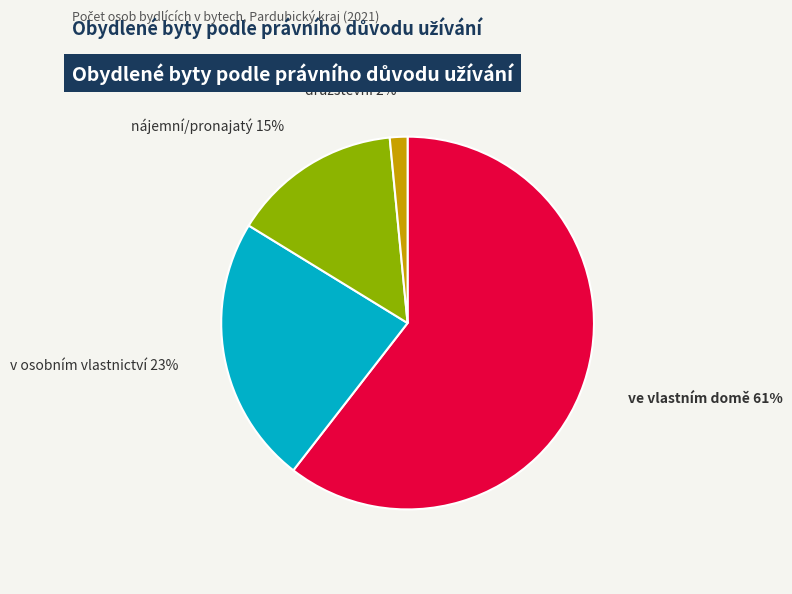

To the nearest percent, what is the average slice percentage?

25%